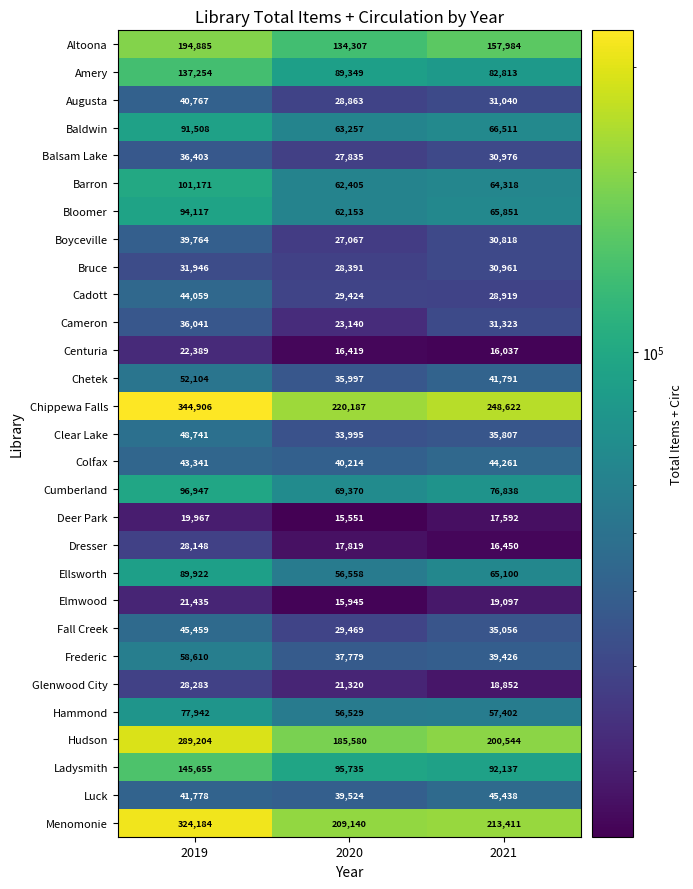

What is the approximate value of Chetek at 2021, to the nearest 100?

41800